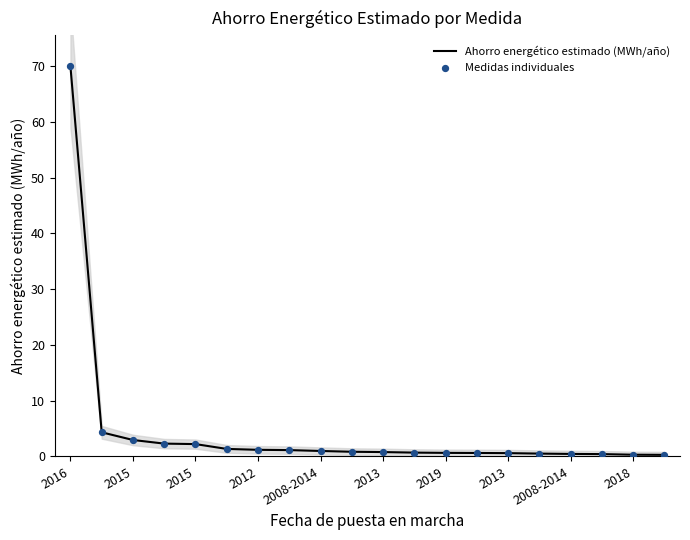

What are all the series names shown in the legend?

Ahorro energético estimado (MWh/año), Medidas individuales